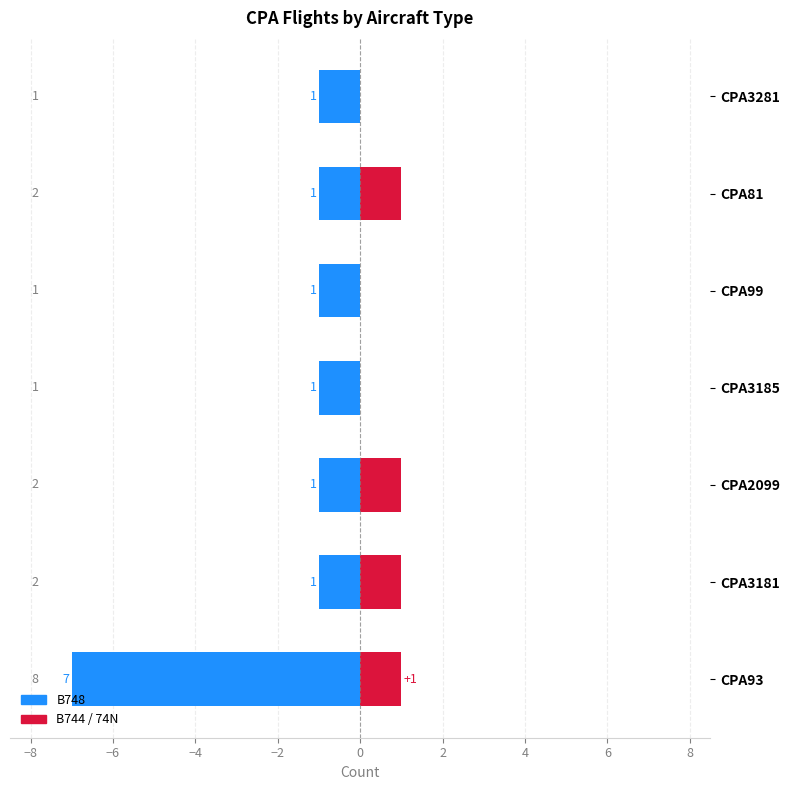

The value of 74N at CPA3185 is 1. True or false?

False